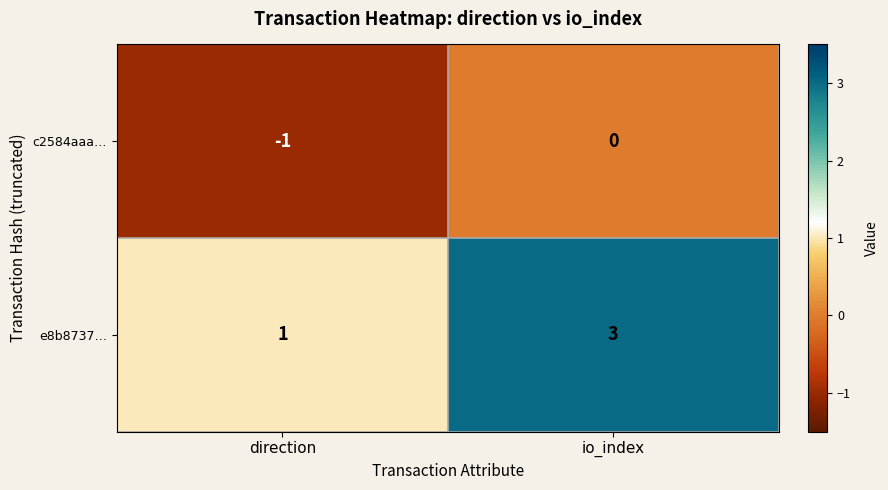

What is the sum of the e8b8737… values at io_index and direction?

4